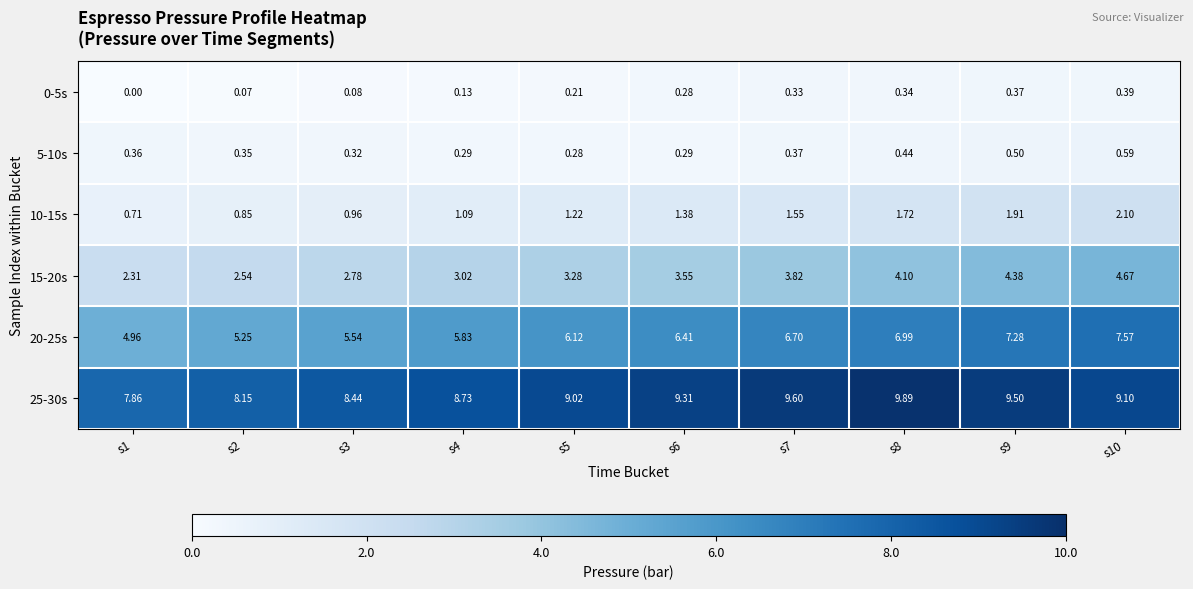

Is the value of 10-15s at s10 greater than the value of 25-30s at s6?

No